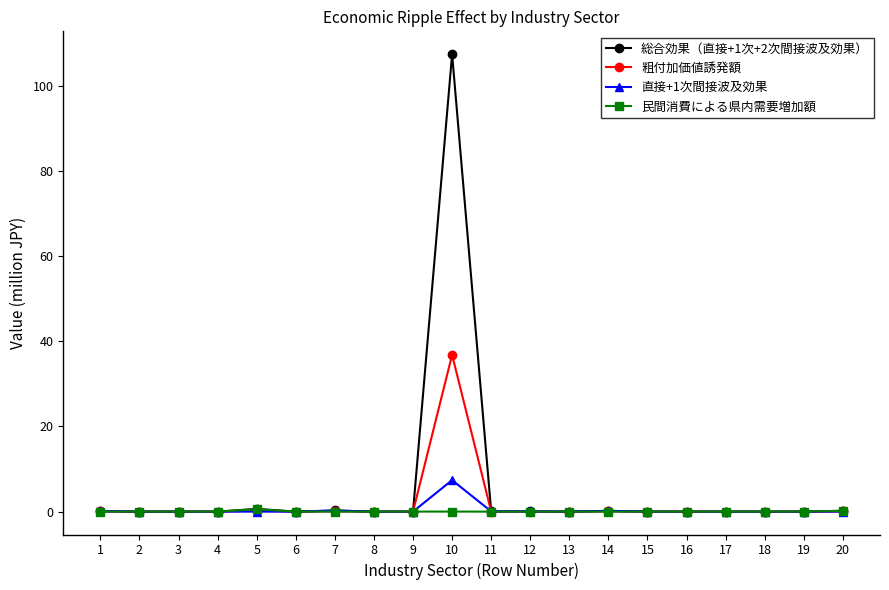

At which category is the sum across all series the highest?

10